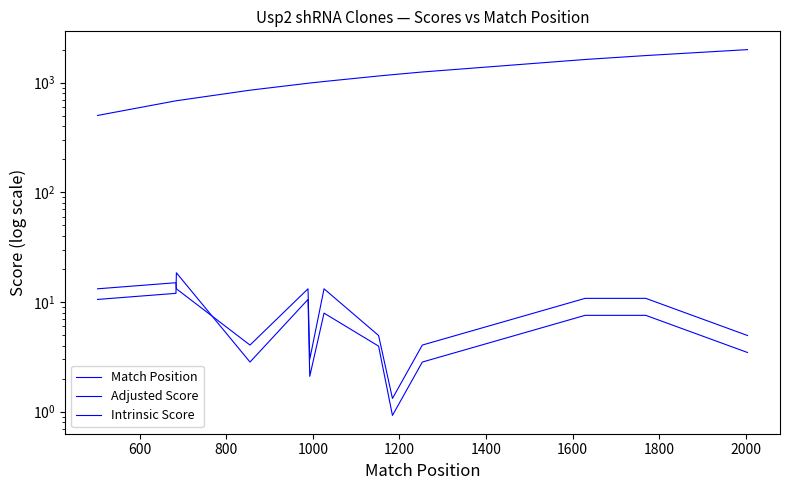

How many lines are shown in the chart?

3